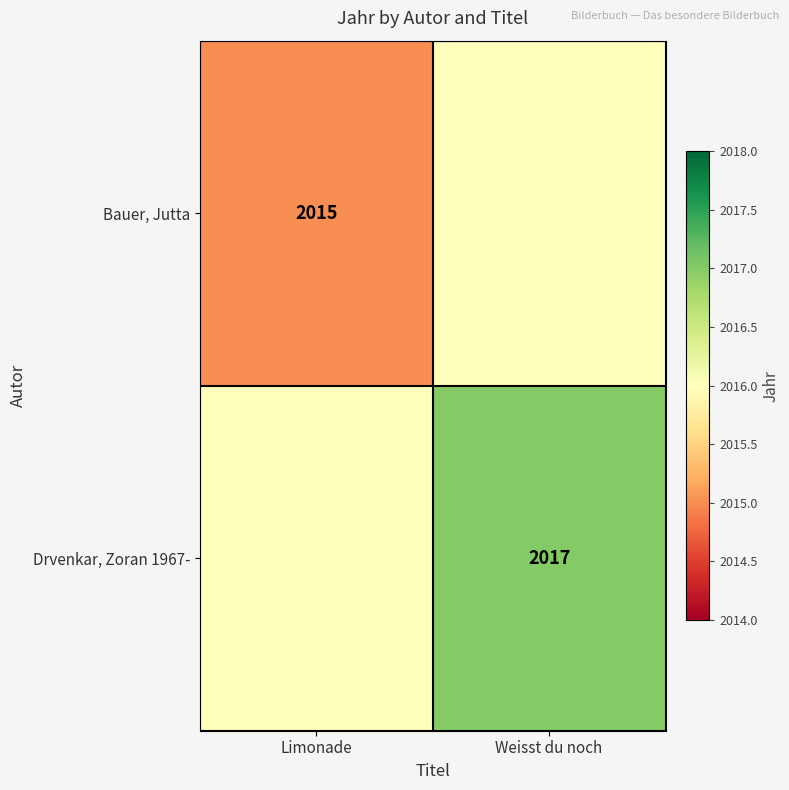

Is it true that Drvenkar, Zoran 1967- equals 3393 at Weisst du noch?

False